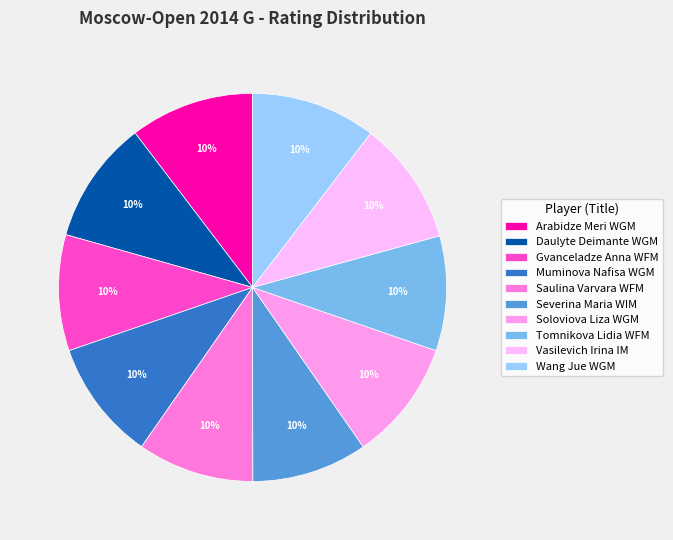

Does any single category account for the majority?

No